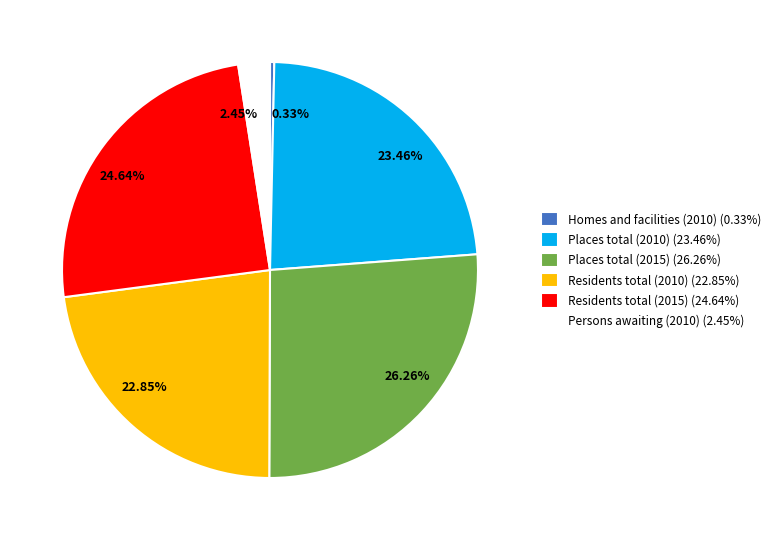

What is the ratio of the value at Places total (2010) to the value at Homes and facilities (2010)?

70.8